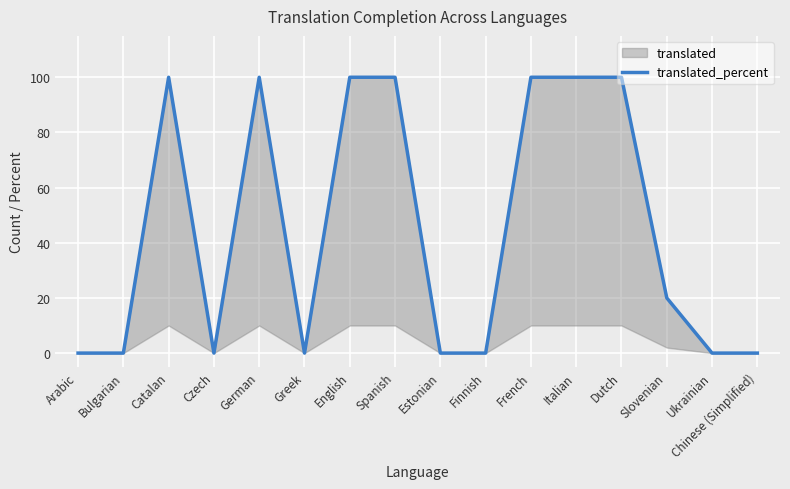

At which label is the value closest to 50?

Slovenian